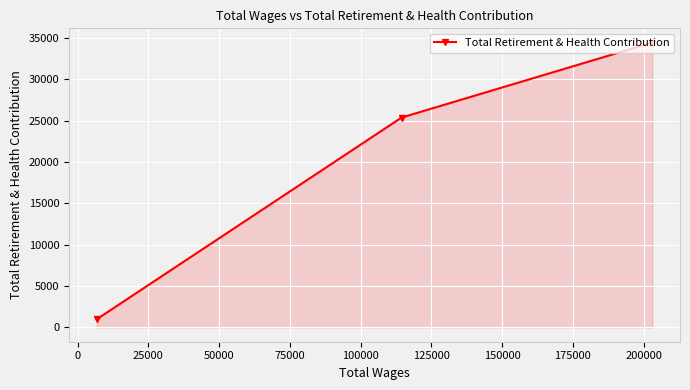

What is the minimum value shown in the chart?

1000